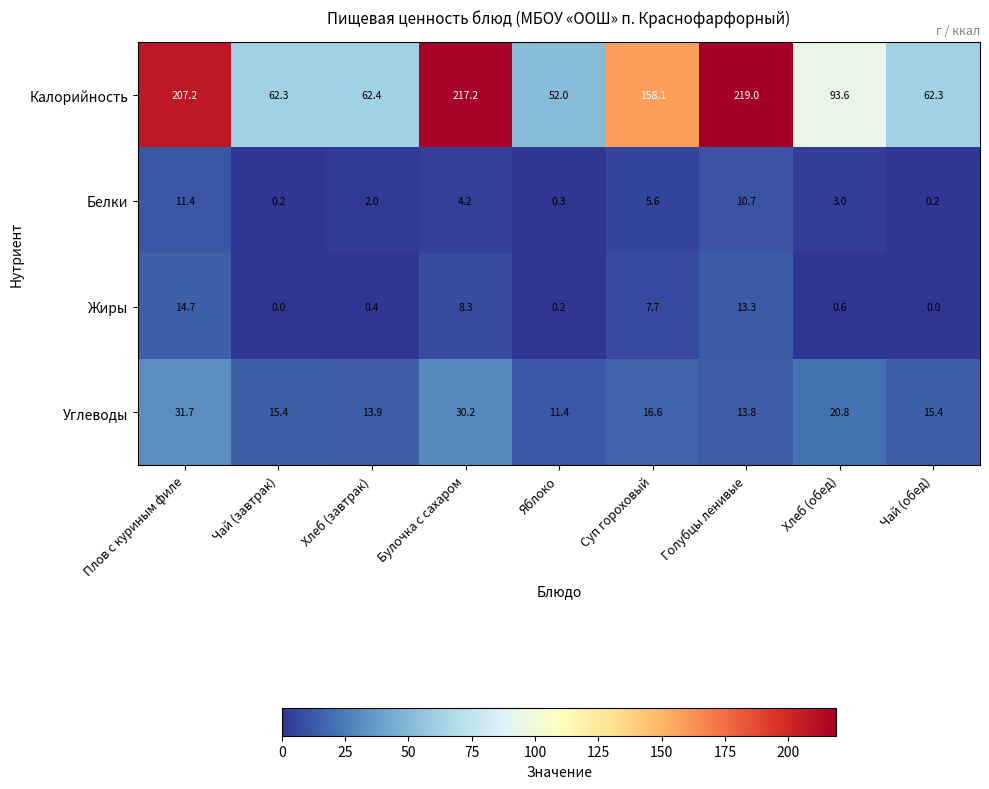

At which label does Калорийность reach its peak?

Голубцы ленивые